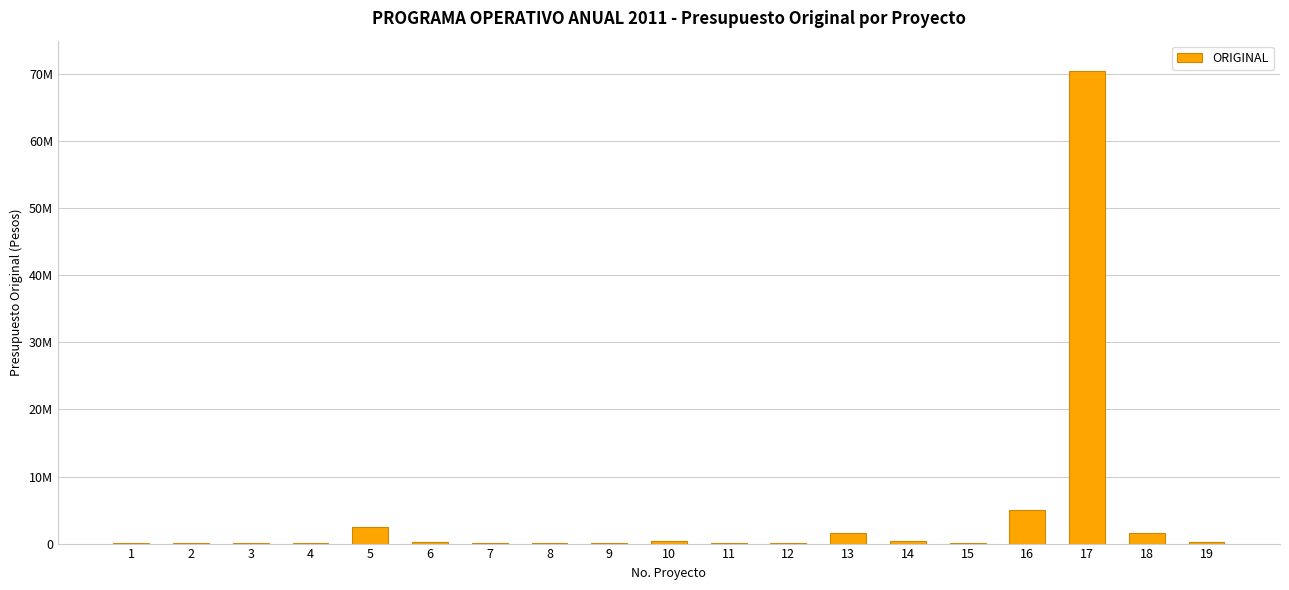

Between 8 and 16, which is larger?

16